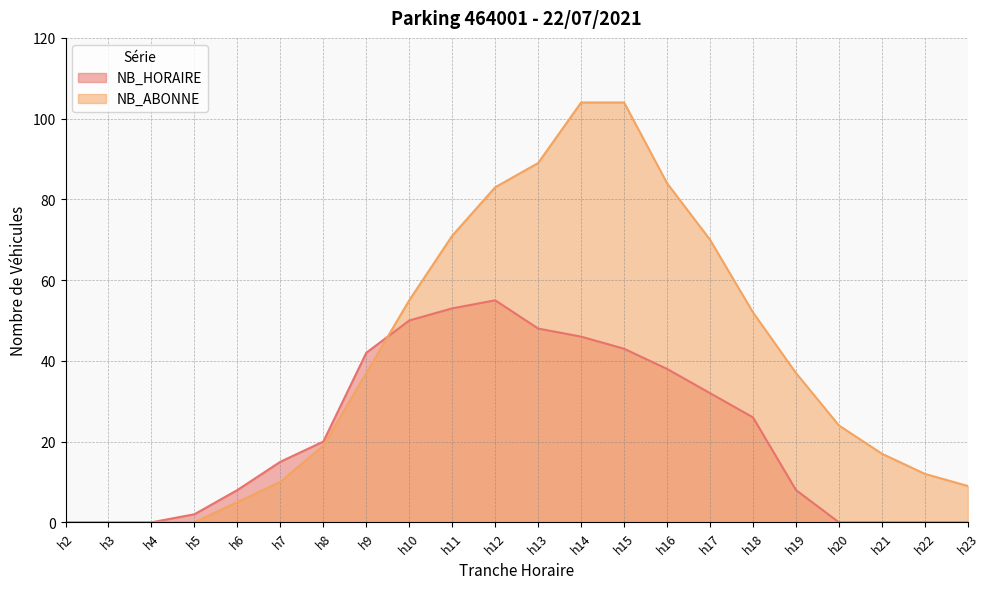

The value of NB_ABONNE at h11 is 71. True or false?

True